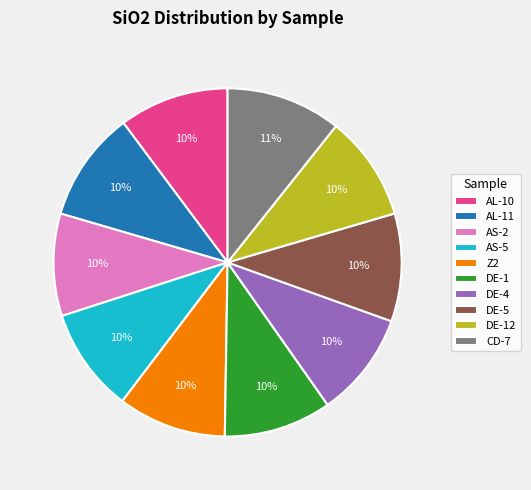

Between CD-7 and DE-5, which is larger?

CD-7